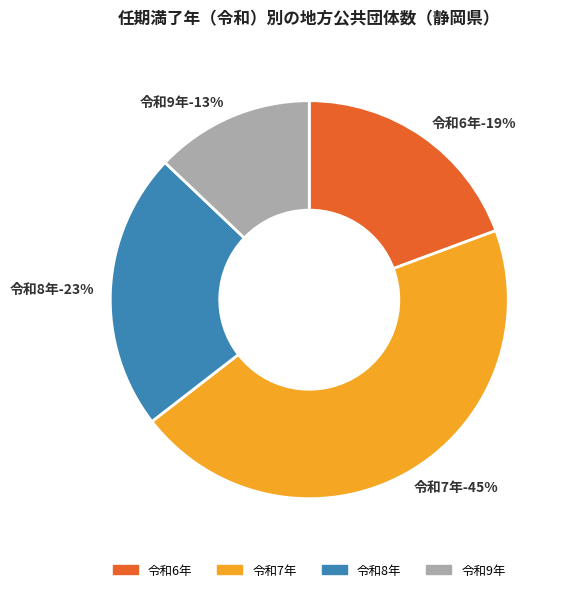

Is there a majority slice in this chart?

No